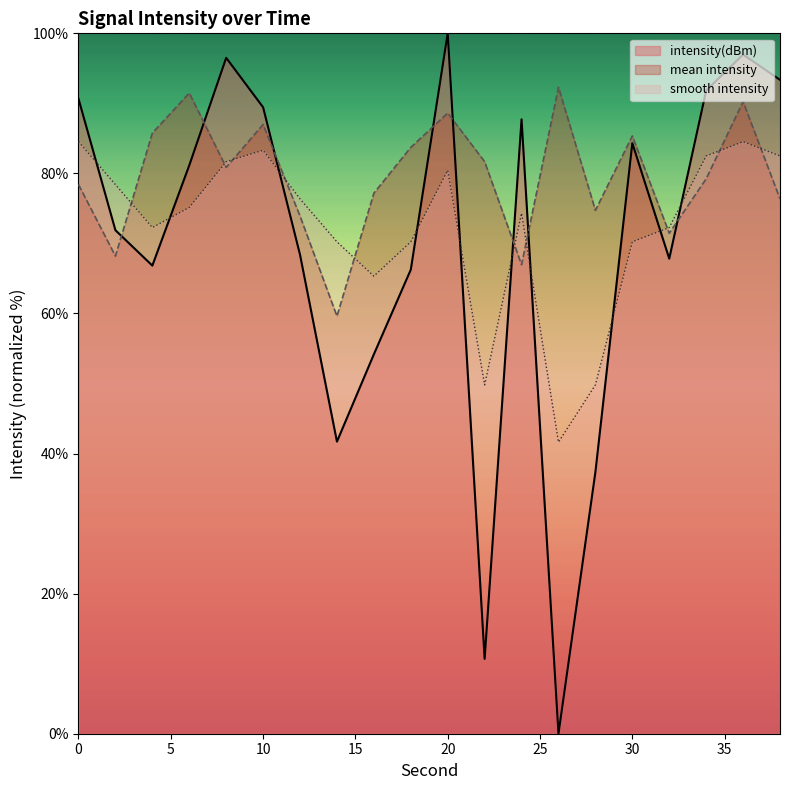

What is the value of the intensity_mean point at the 6th from the left?

87.0